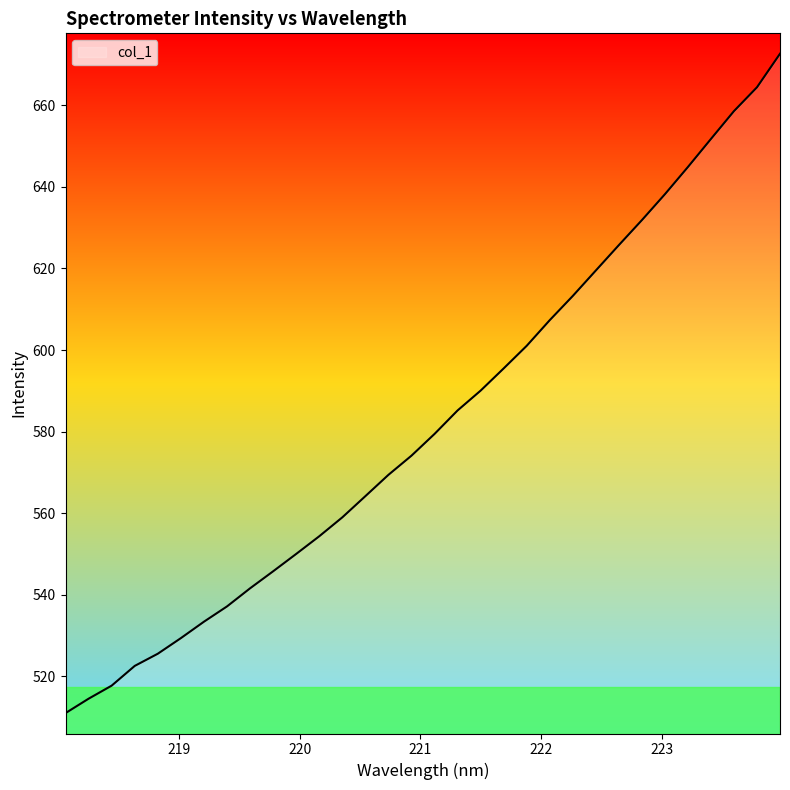

Reading right to left, extract all data points from this chart.

672.6	664.4	658.6	651.7	644.9	638.2	631.8	625.7	619.5	613.3	607.3	601.0	595.5	590.1	585.2	579.4	574.1	569.4	564.2	559.0	554.4	550.0	545.8	541.6	537.2	533.4	529.4	525.6	522.6	517.8	514.6	511.0